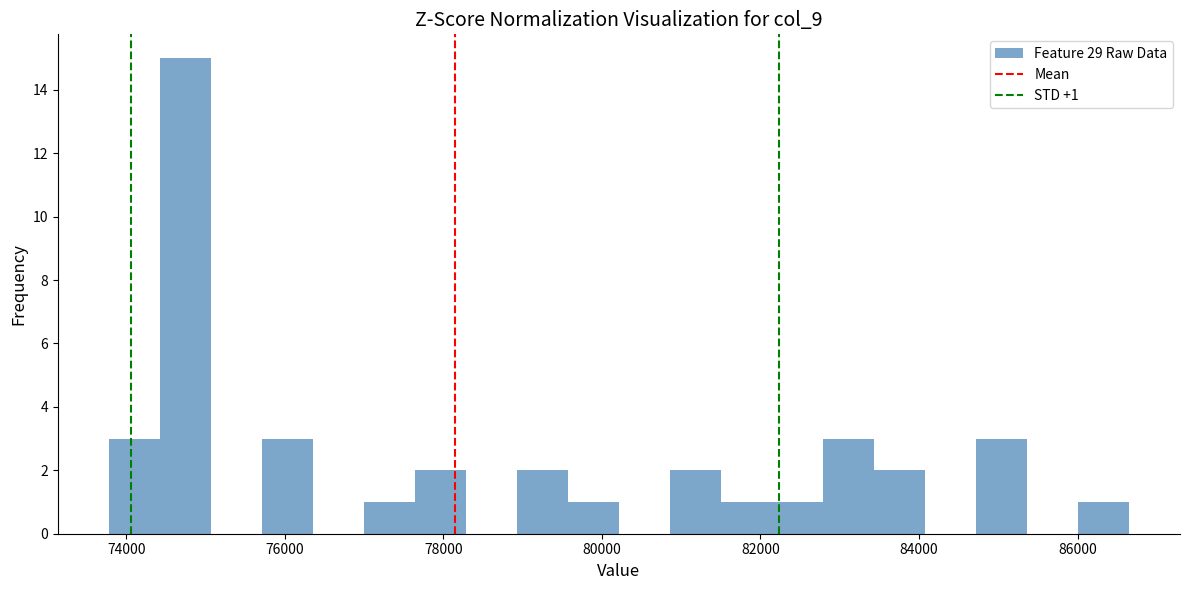

Read against the x-axis, roughly where is the centre of the tallest bar?

74800